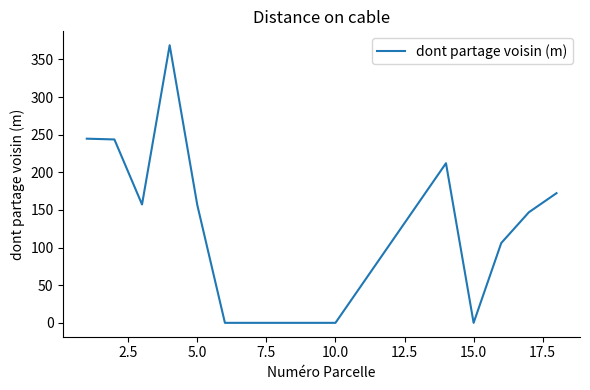

What is the greatest value displayed?

369.0